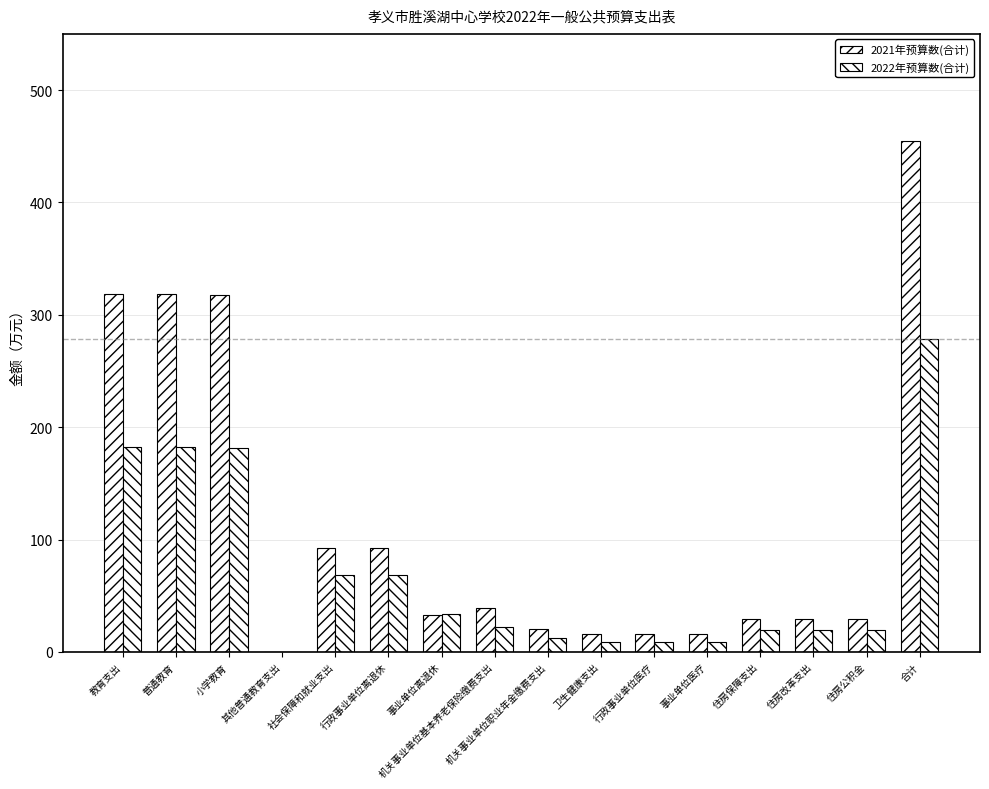

Are the bars grouped side by side (vs. stacked)?

Yes